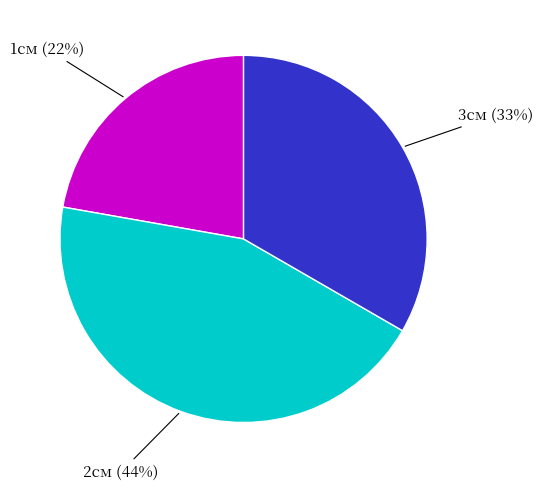

What percentage is the 1см slice, to the nearest percent?

22%